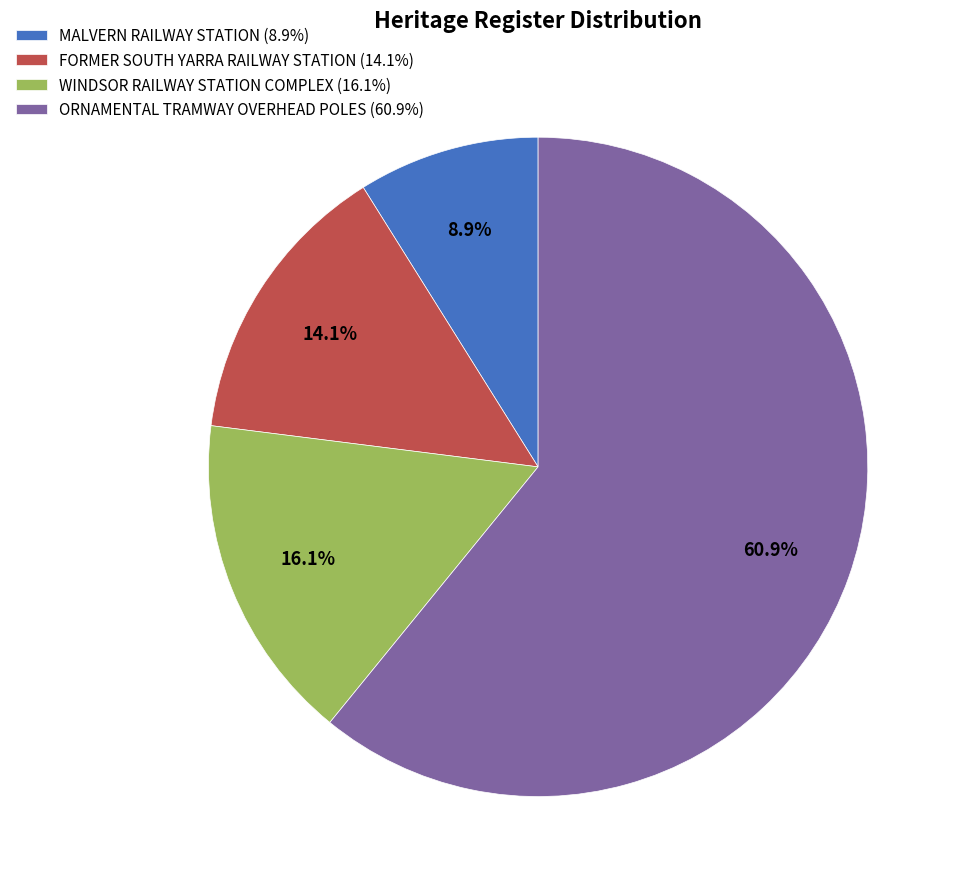

Is the sum of FORMER SOUTH YARRA RAILWAY STATION and ORNAMENTAL TRAMWAY OVERHEAD POLES greater than half?

Yes